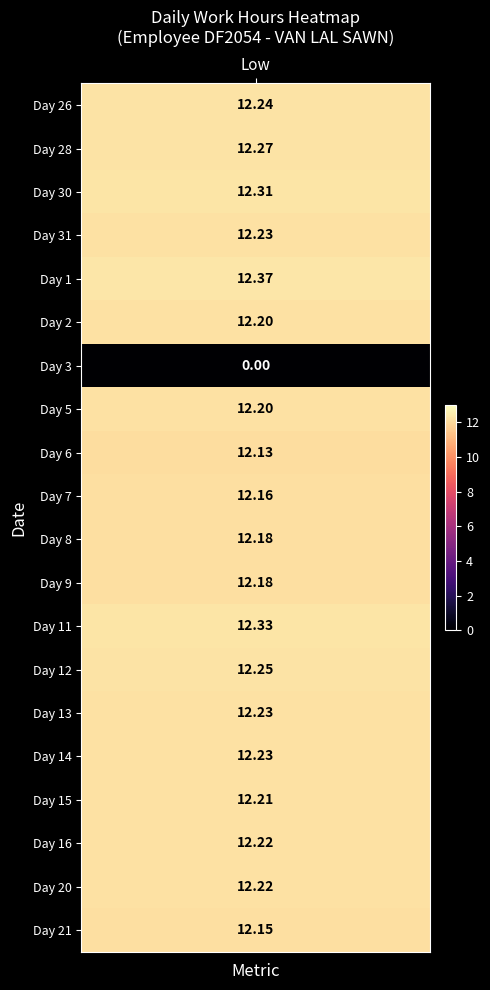

The 15 series shows 6.0 at 5. True or false?

False